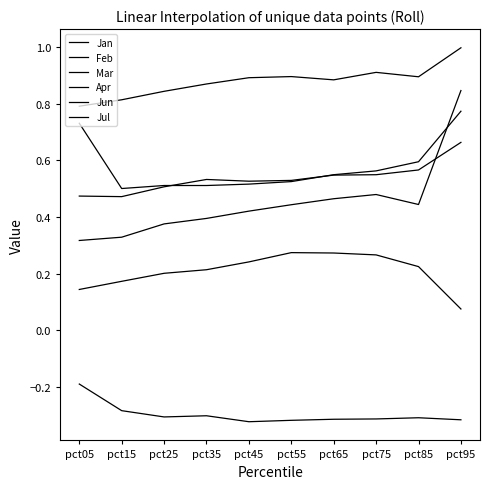

How many interior local peaks does the Jan series have?

2